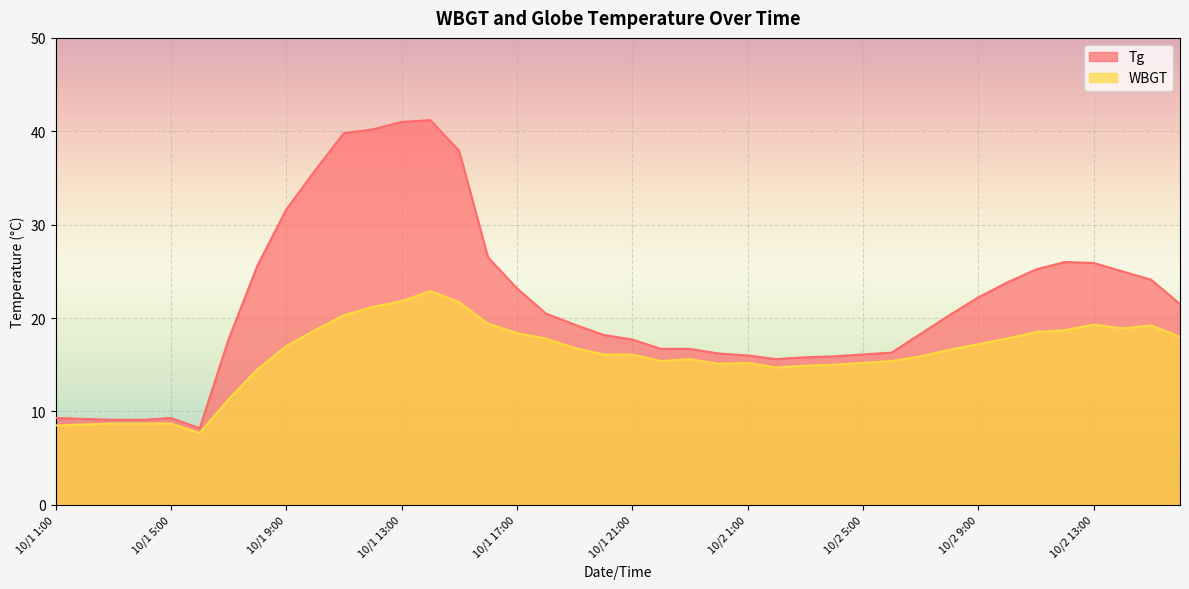

Which series has the largest total across all categories?

Tg